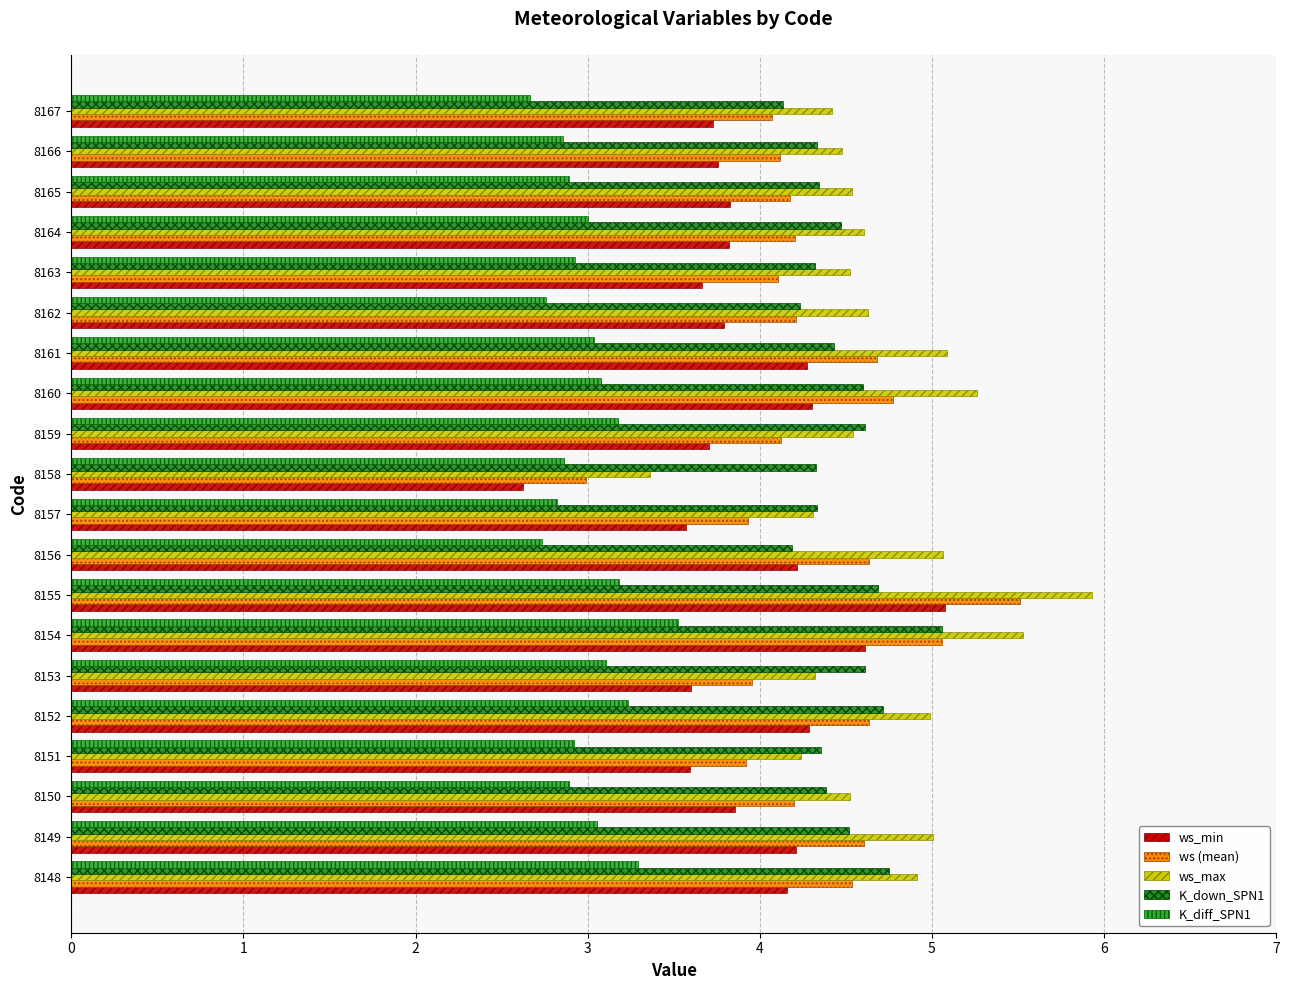

What is the difference between the maximum and second lowest values in the ws_min series?

1.5